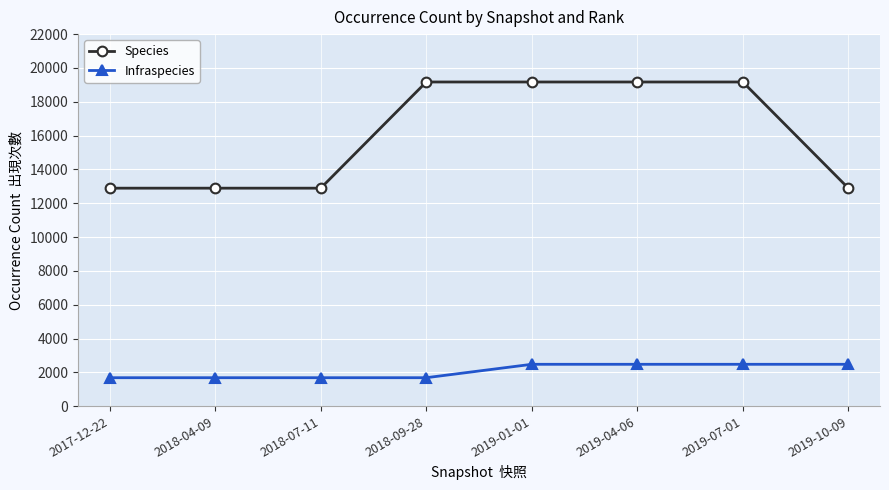

Is the value of Species at 2017-12-22 greater than the value of Infraspecies at 2017-12-22?

Yes